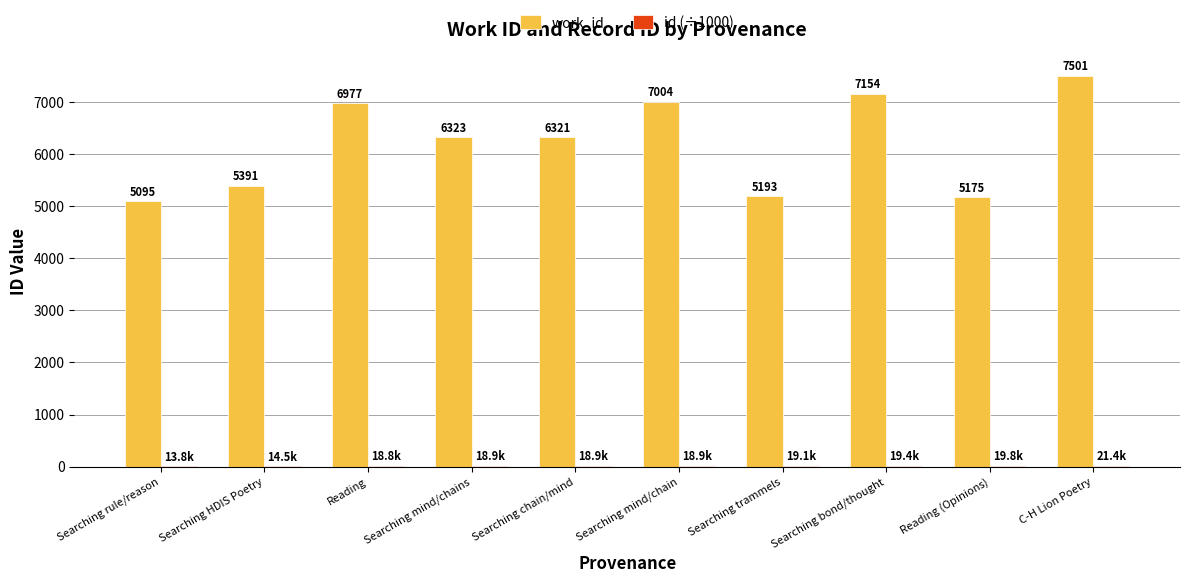

Between Searching trammels and C-H Lion Poetry, which series saw the biggest shift?

work_id